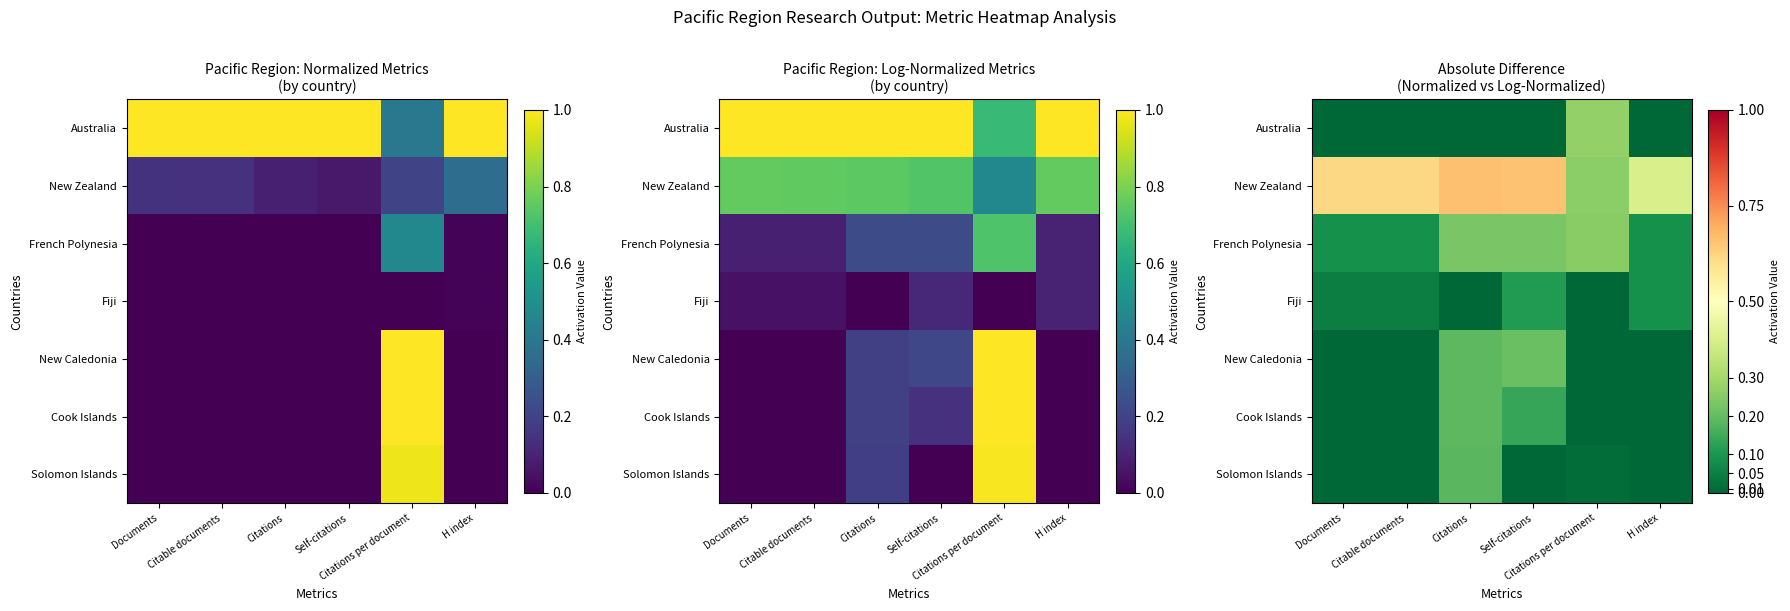

Count the number of categories in the chart.

6